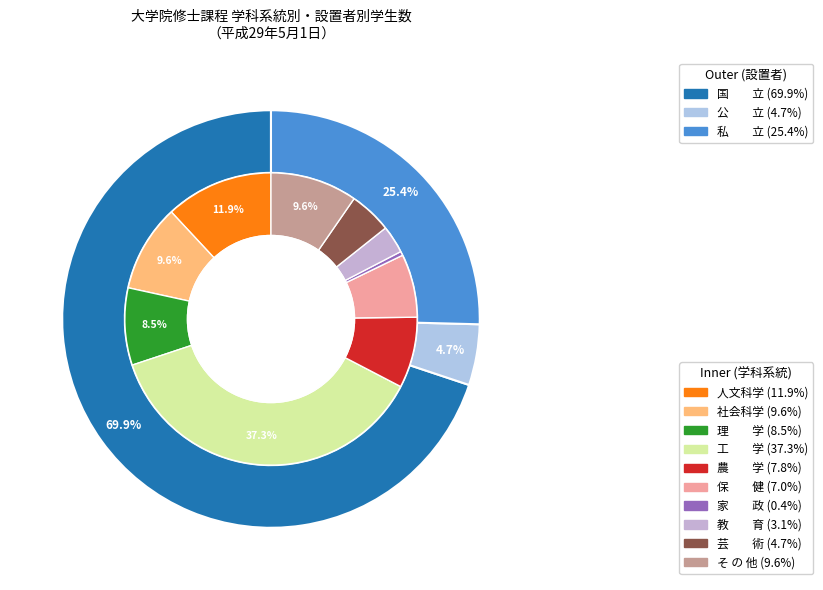

To the nearest percent, what is the combined percentage of 家　　政 and 芸　　術?

5%